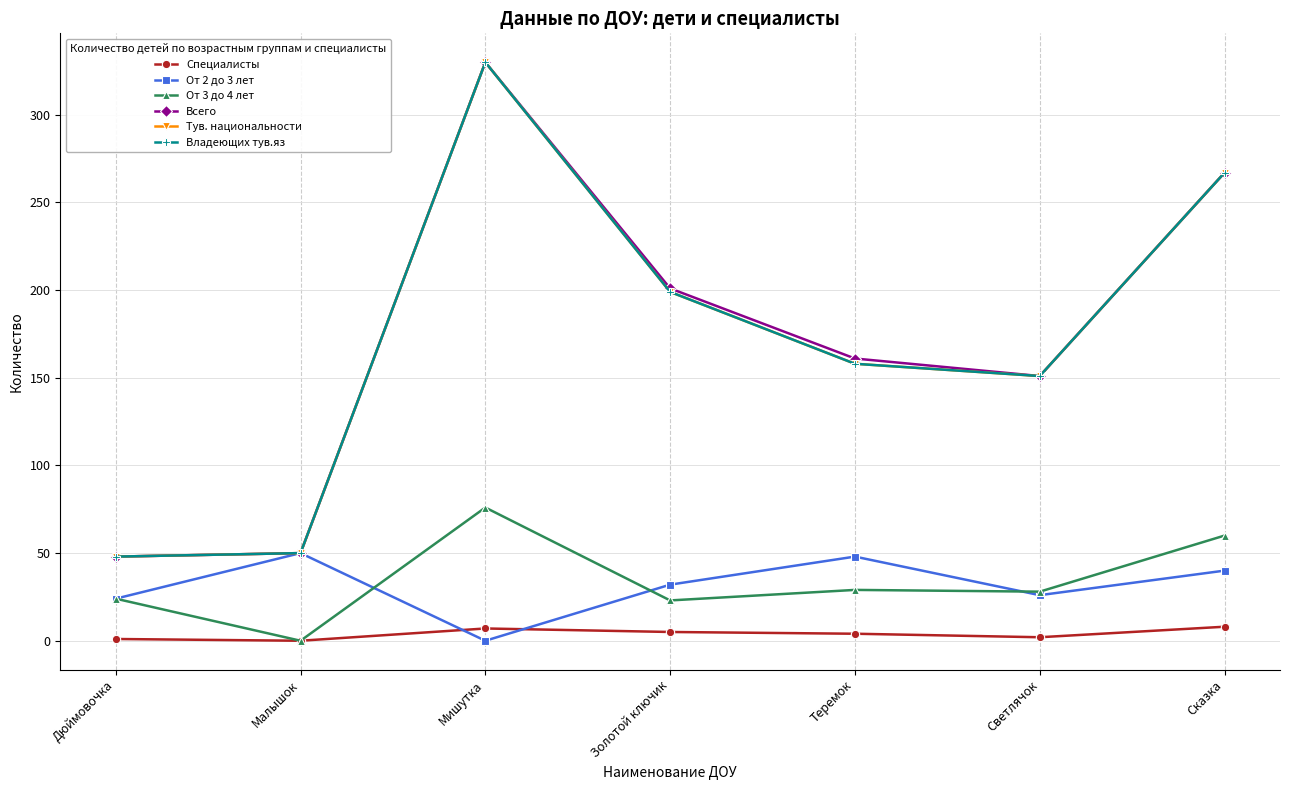

How many lines are shown in the chart?

6